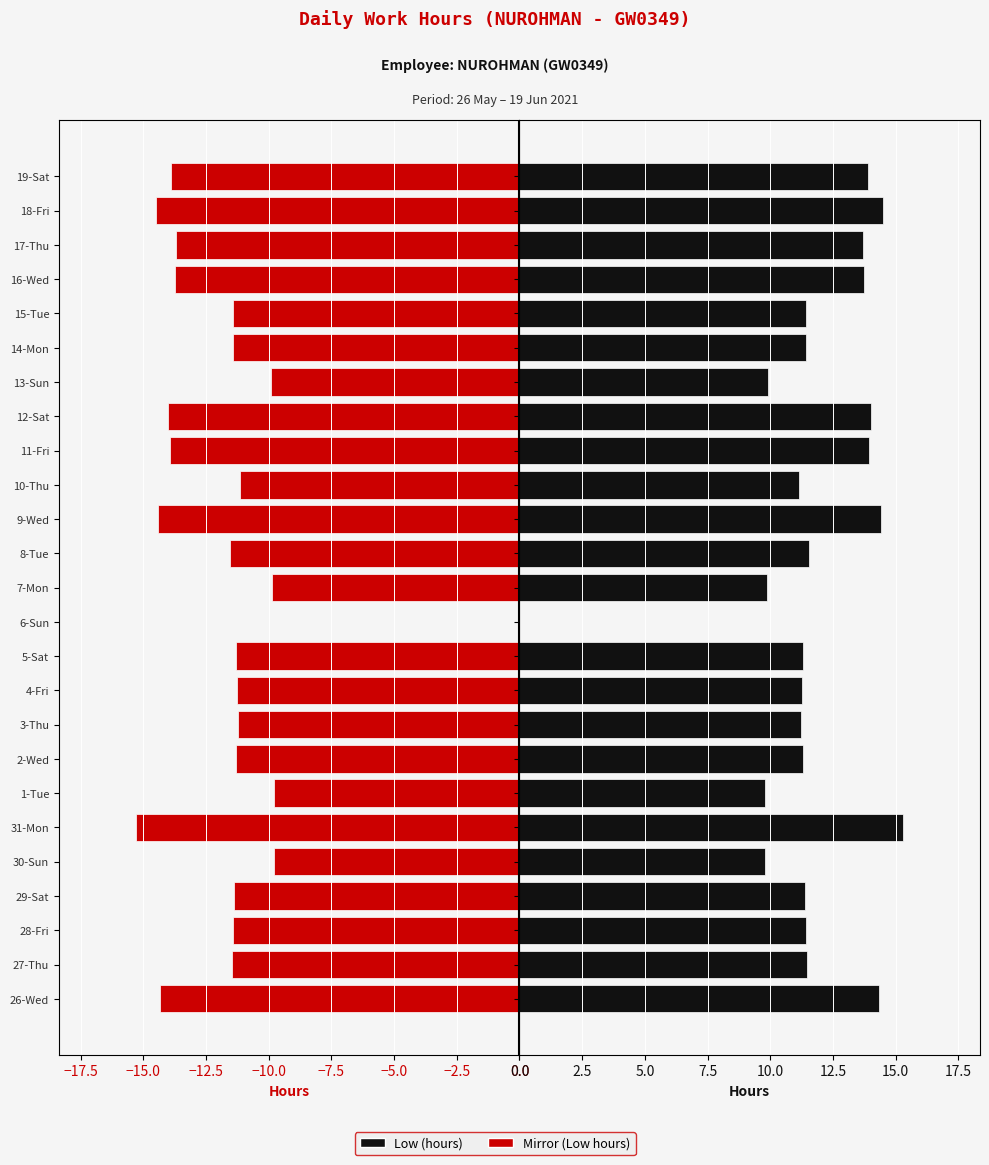

What is the maximum value for Low (hours) [Right]?

15.3